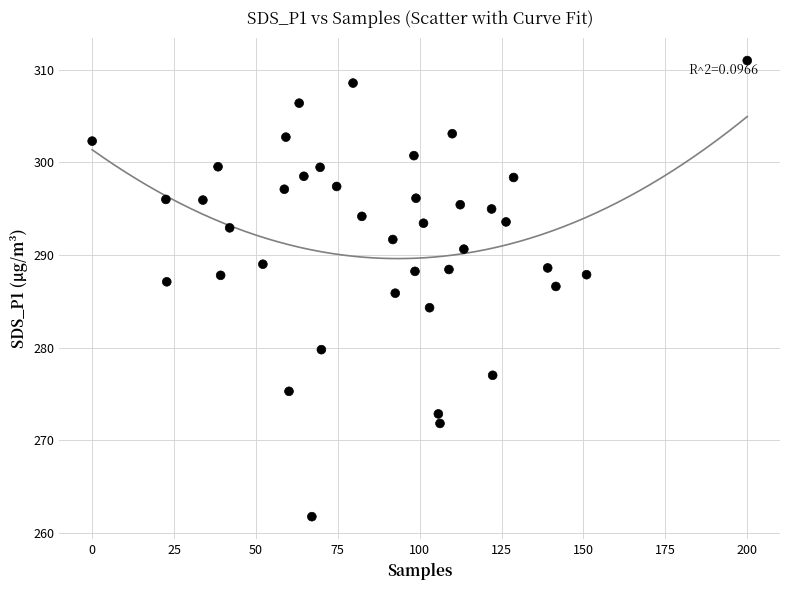

What is the range of Y values (max minus min)?

49.3